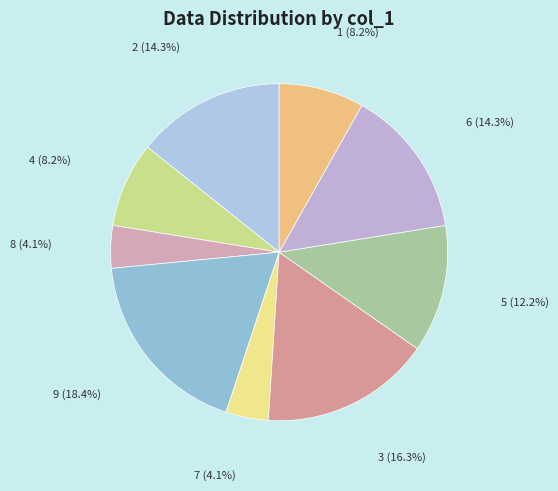

The 7 slice represents 4% of the pie. True or false?

True